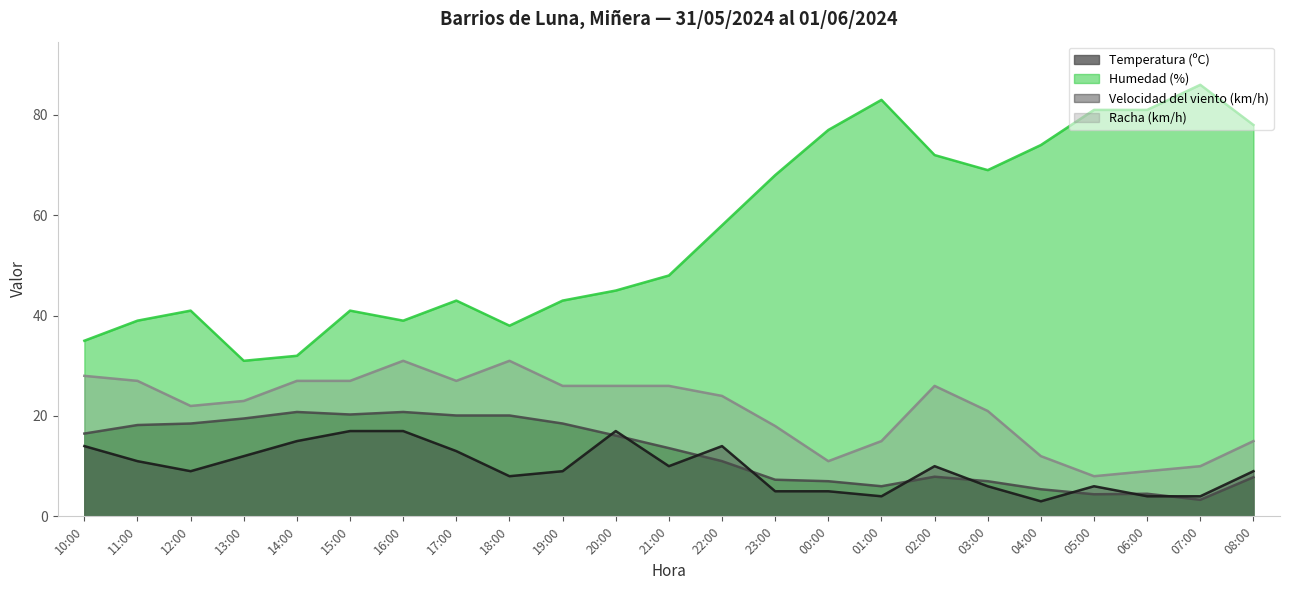

The Humedad (%) series shows 112.2 at 23:00. True or false?

False